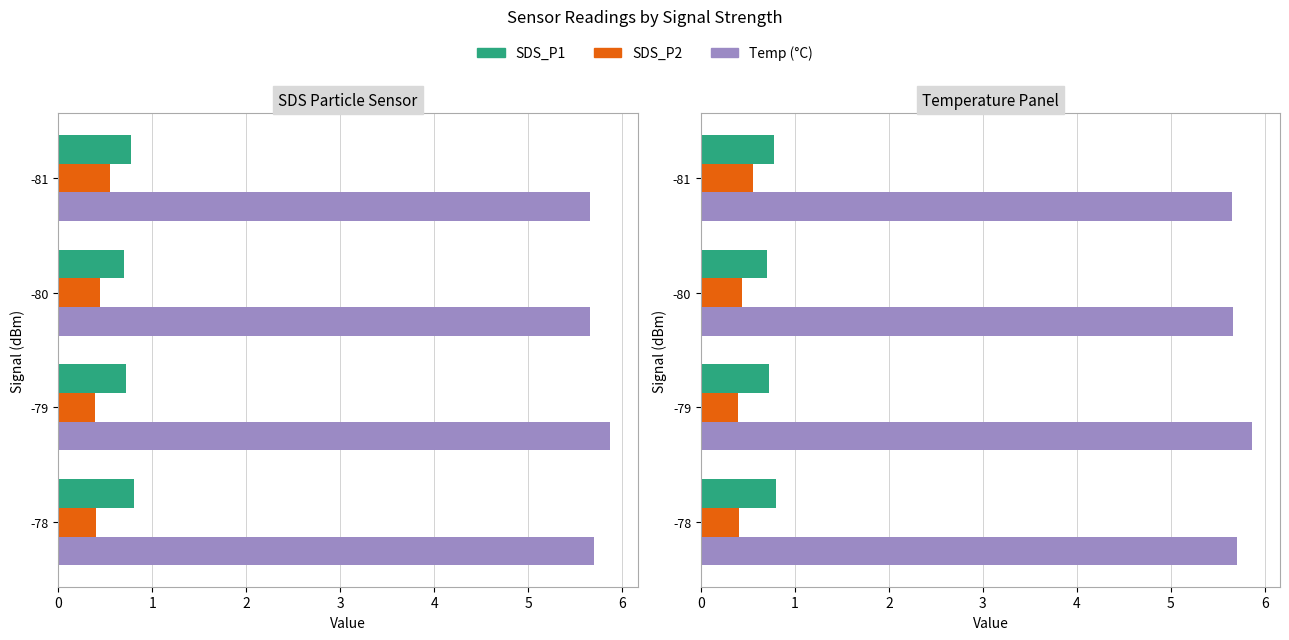

Is the value of SDS_P1 at -78 greater than the value of Temp at -81?

No